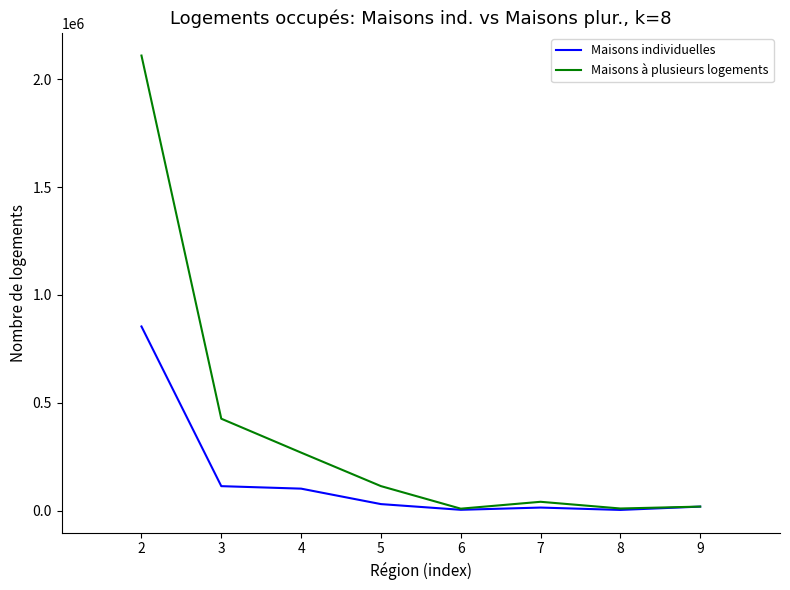

What is the maximum value shown in the chart?

2109720